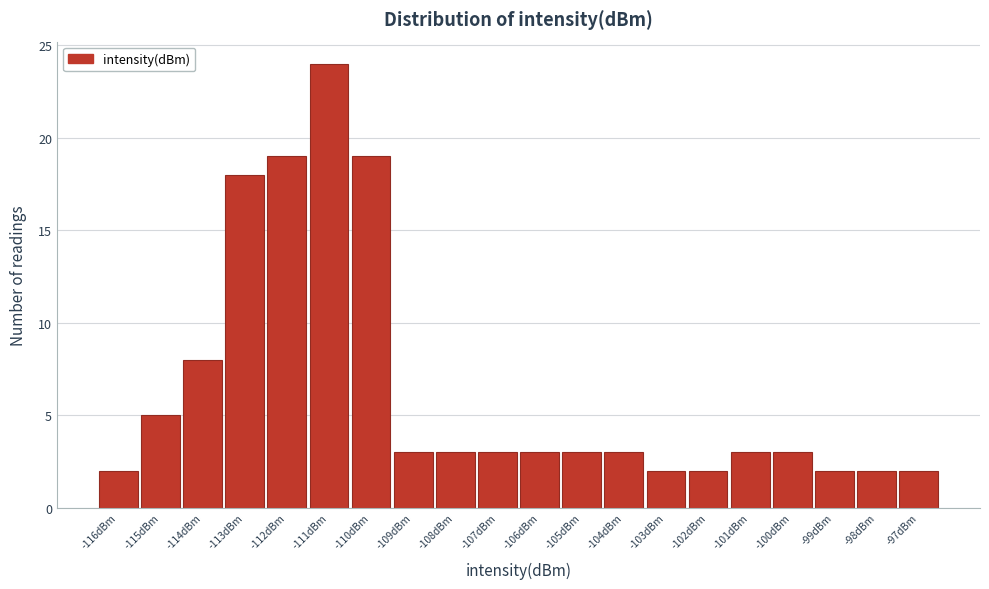

Reading left to right, transcribe all the data shown in this chart.

2	5	8	18	19	24	19	3	3	3	3	3	3	2	2	3	3	2	2	2